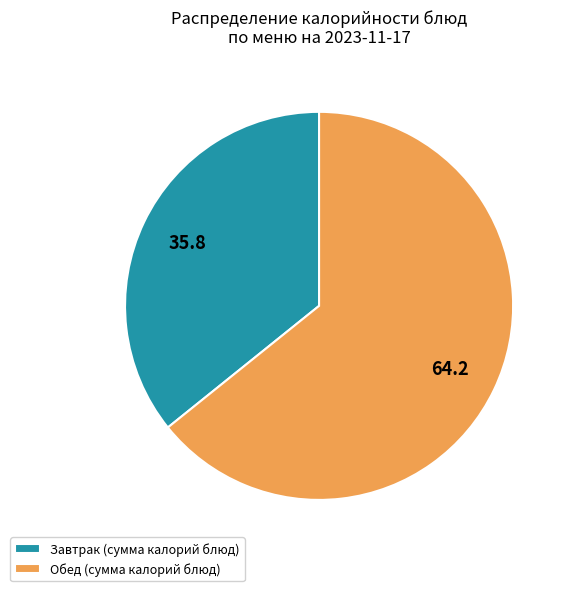

Between Завтрак (сумма калорий блюд) and Обед (сумма калорий блюд), which is larger?

Обед (сумма калорий блюд)